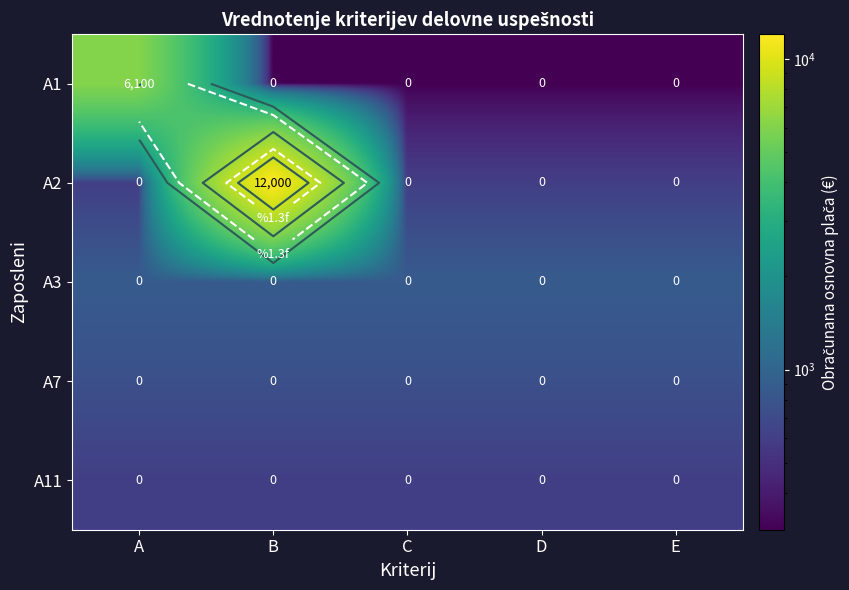

What is the total value across all series at A?

8920